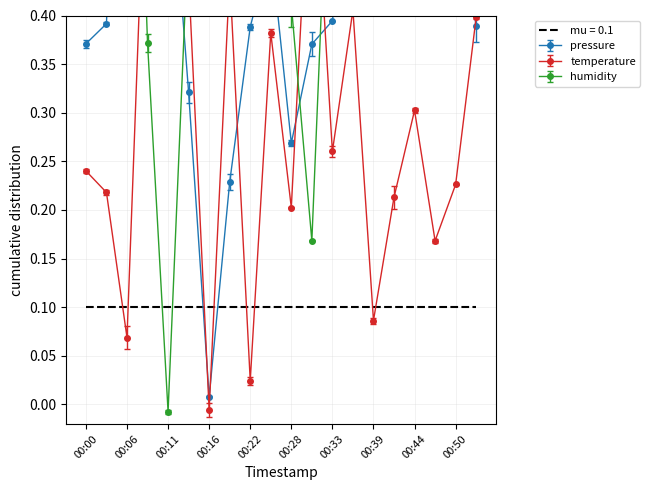

At which label does humidity reach its peak?

00:00